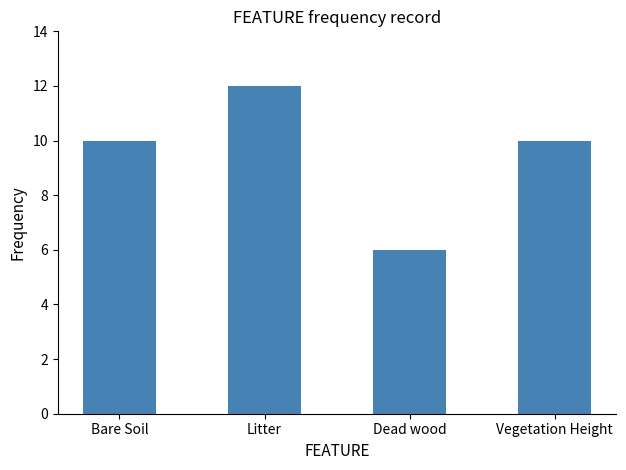

Are the bars grouped side by side (vs. stacked)?

No